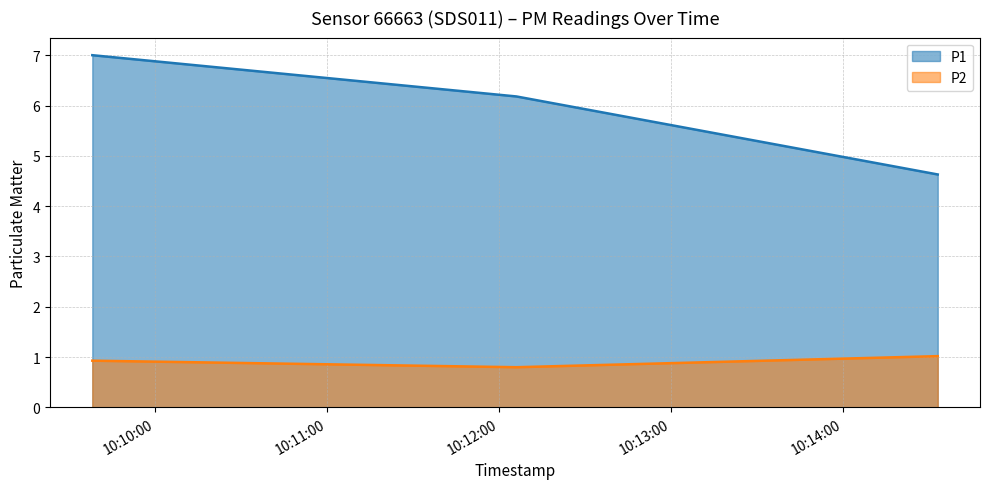

Between 2023-09-30T10:14:33 and 2023-09-30T10:09:38, which is larger?

2023-09-30T10:09:38